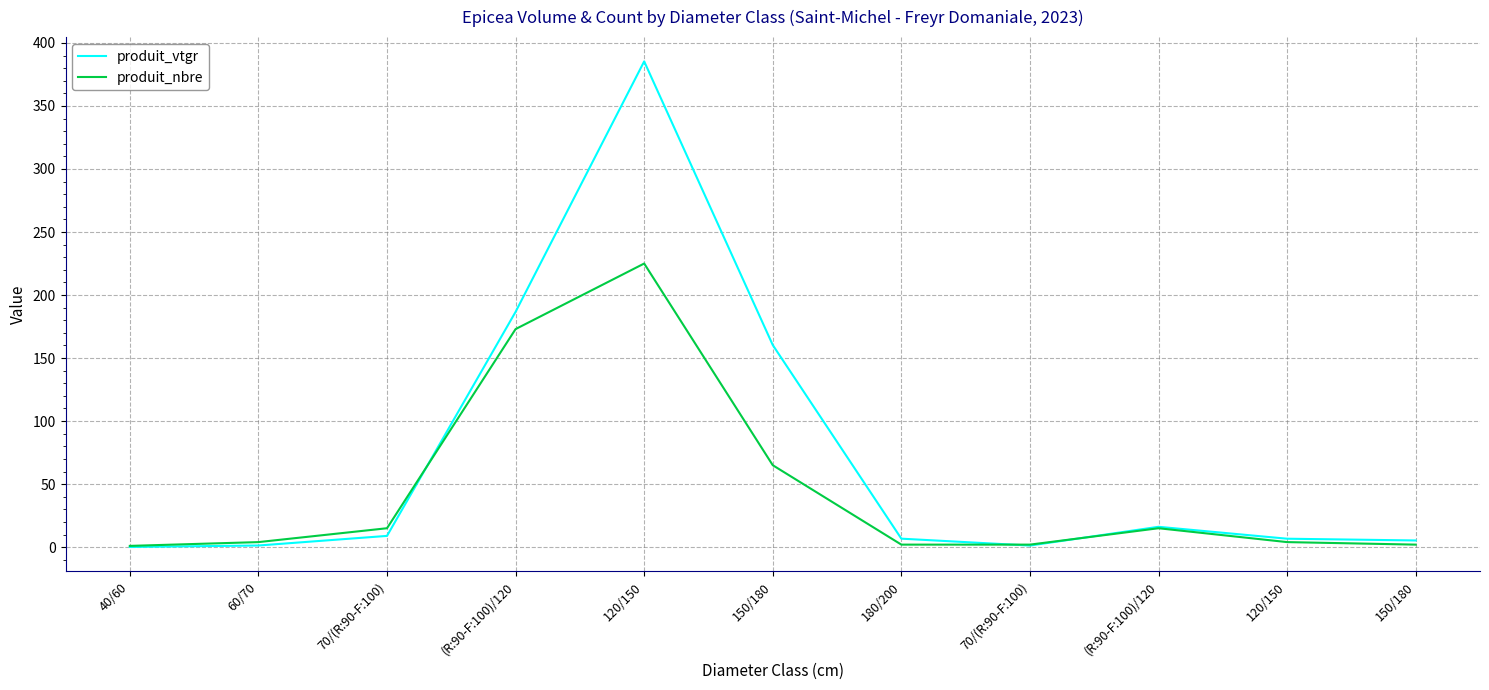

At how many categories does at least one series exceed 264?

1